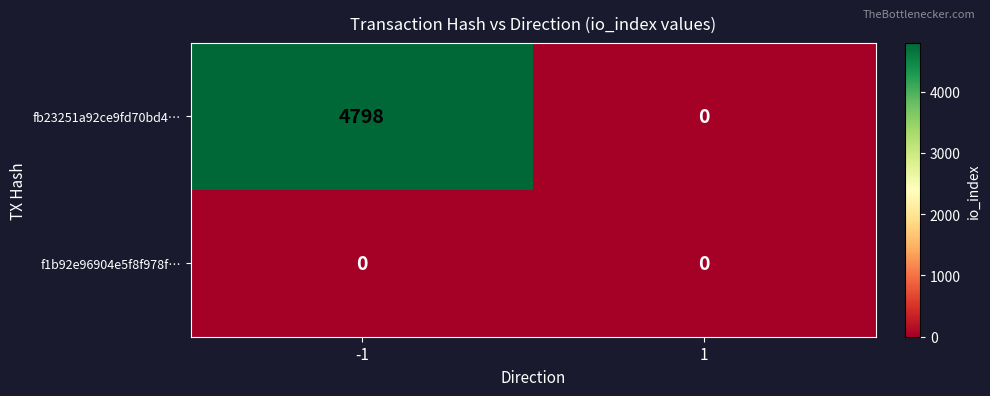

How many series are shown in this chart?

2